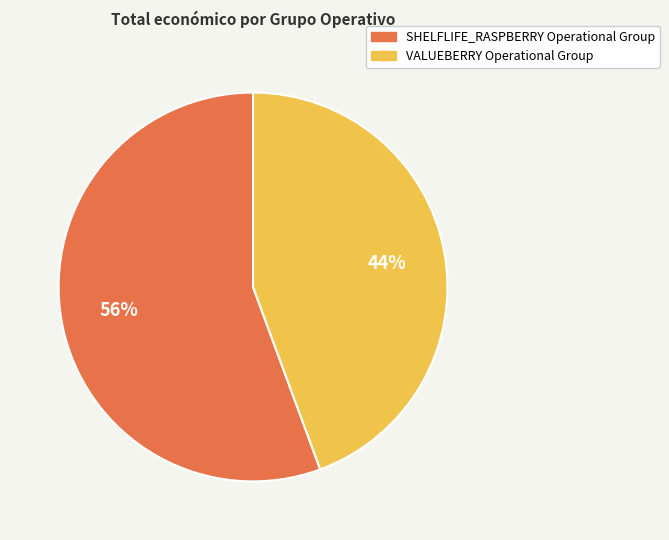

What is the ratio of the value at SHELFLIFE_RASPBERRY Operational Group to the value at VALUEBERRY Operational Group?

1.3